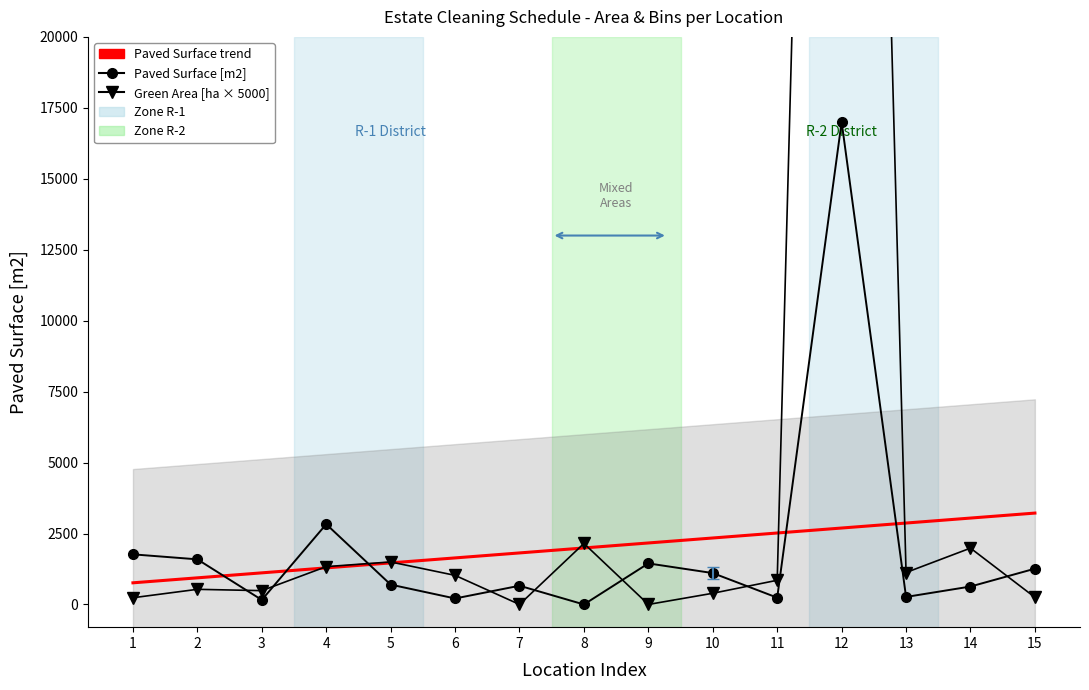

What is the sum of all Paved Surface [m2] values?

29871.6